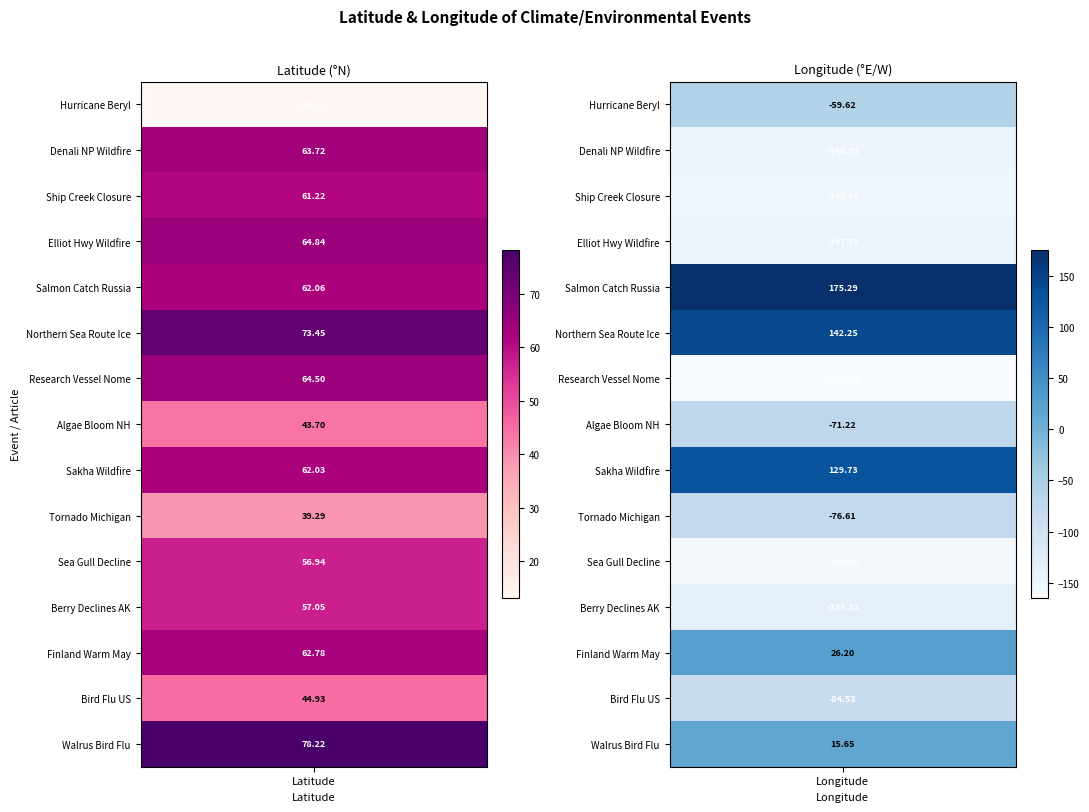

What is the highest value of the Sea Gull Decline series?

56.9